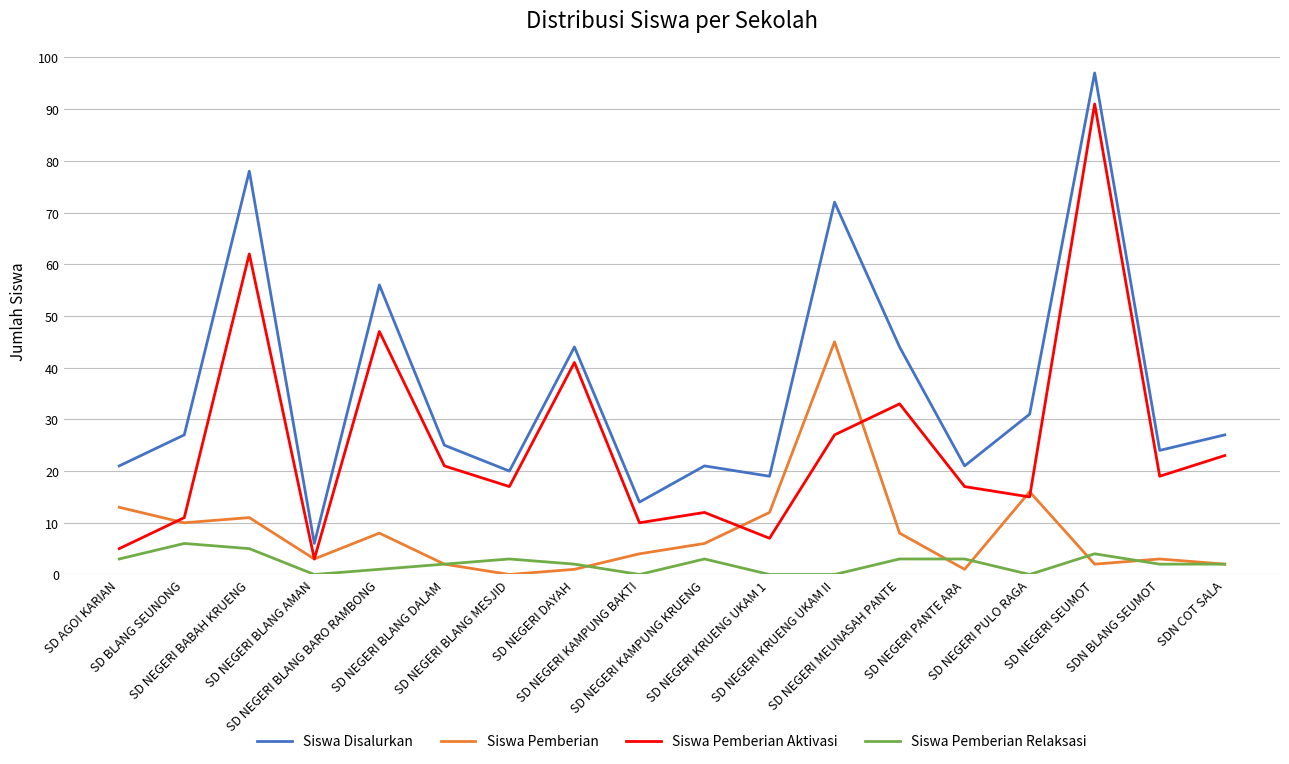

In Siswa Disalurkan, how many points are lower than both neighbors (excluding endpoints)?

6